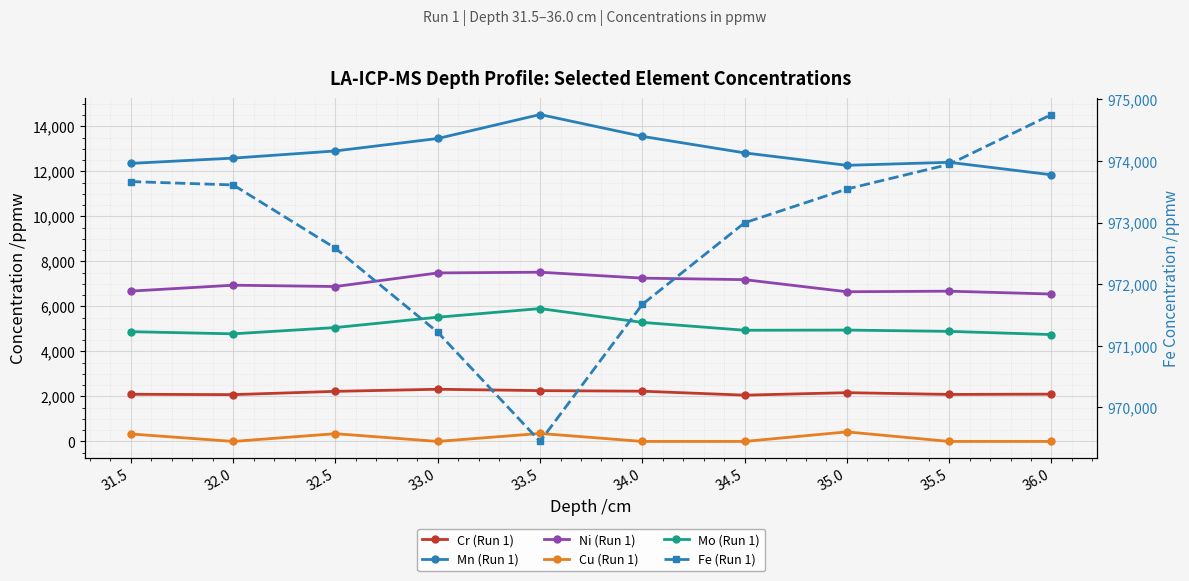

Reading left to right, transcribe all the data shown in this chart.

Cr (Run 1): 31.5=2094.9	32.0=2079.2	32.5=2225.4	33.0=2318.1	33.5=2257.0	34.0=2232.2	34.5=2055.8	35.0=2166.3	35.5=2087.4	36.0=2100.7
Mn (Run 1): 31.5=12353.1	32.0=12587.7	32.5=12906.1	33.0=13459.2	33.5=14524.0	34.0=13553.6	34.5=12820.0	35.0=12266.8	35.5=12401.1	36.0=11846.8
Ni (Run 1): 31.5=6678.7	32.0=6941.5	32.5=6882.4	33.0=7486.3	33.5=7518.2	34.0=7255.1	34.5=7188.2	35.0=6650.2	35.5=6675.7	36.0=6548.8
Cu (Run 1): 31.5=330.8	32.0=0.0	32.5=344.1	33.0=0.0	33.5=354.6	34.0=0.0	34.5=0.0	35.0=424.4	35.5=0.0	36.0=0.0
Mo (Run 1): 31.5=4876.3	32.0=4780.2	32.5=5059.7	33.0=5519.1	33.5=5902.4	34.0=5288.6	34.5=4939.4	35.0=4947.4	35.5=4889.6	36.0=4748.2
Fe (Run 1): 31.5=973666.2	32.0=973611.4	32.5=972582.3	33.0=971217.4	33.5=969443.9	34.0=971670.5	34.5=972996.6	35.0=973544.9	35.5=973946.2	36.0=974755.5